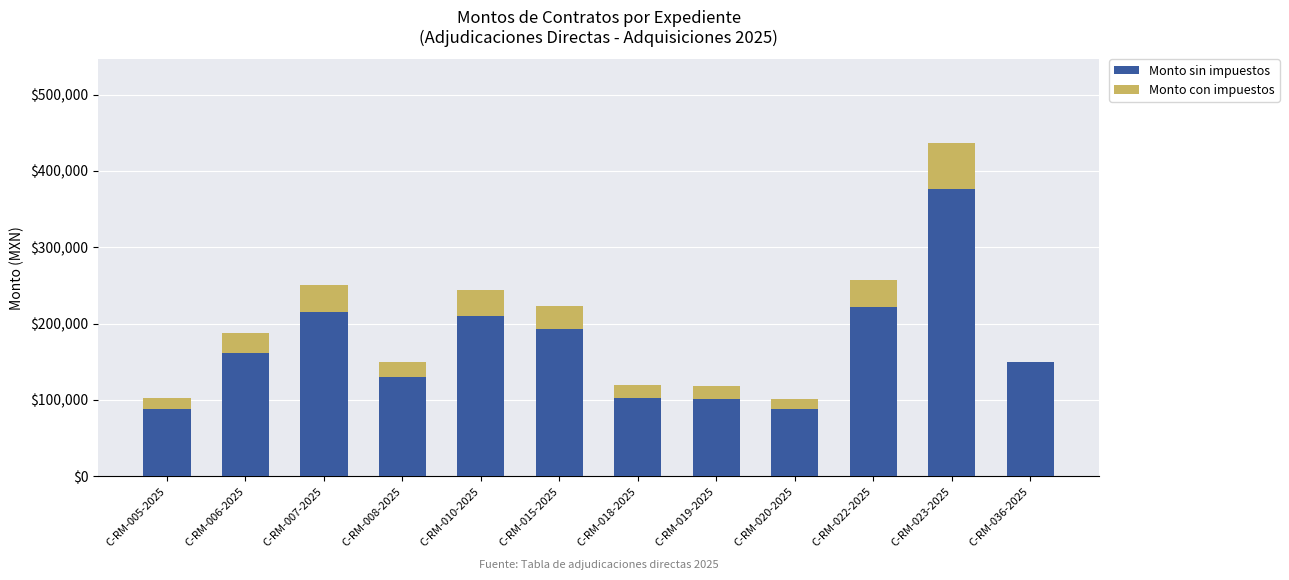

What is the total value across all series at C-RM-022-2025?

257617.4